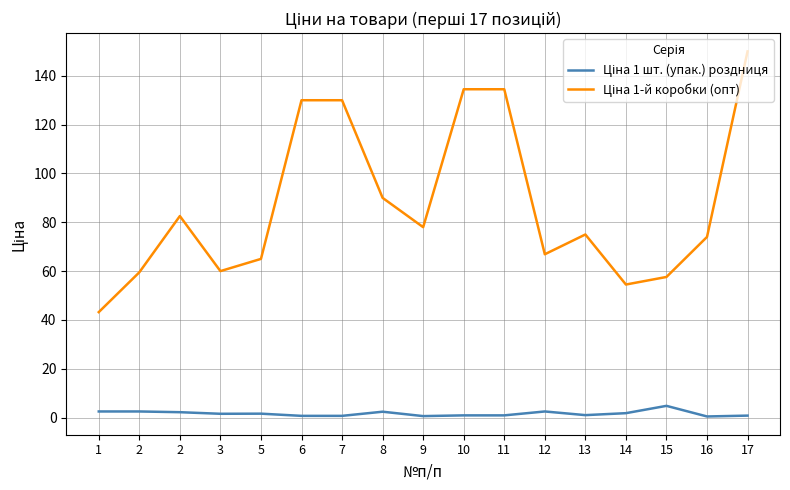

True or false: Ціна 1 шт. (упак.) роздниця and Ціна 1-й коробки (опт) intersect in this chart.

False